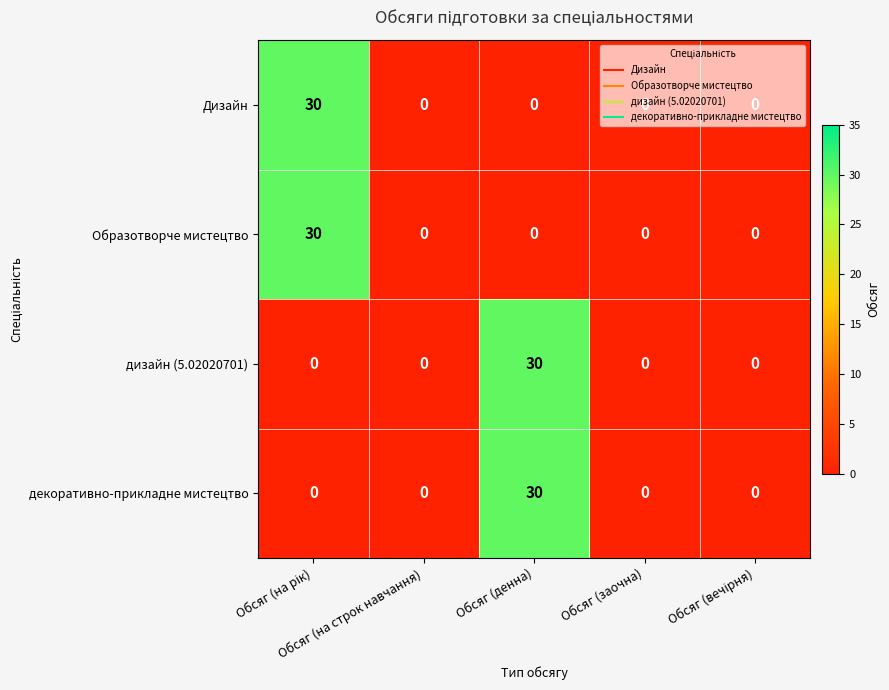

What is the greatest value displayed?

30